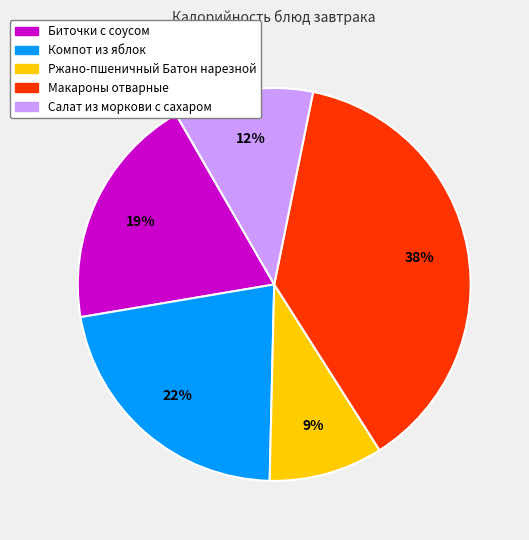

How many slices are in this pie chart?

5